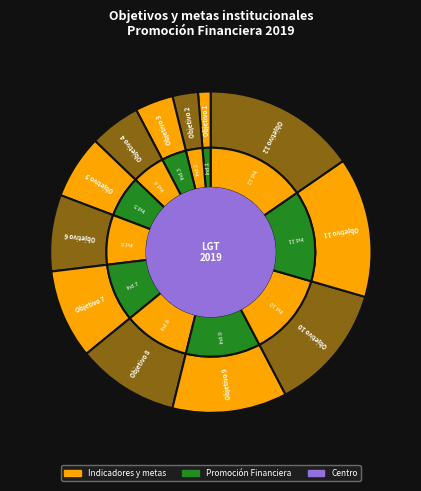

How many segments does this pie chart have?

12